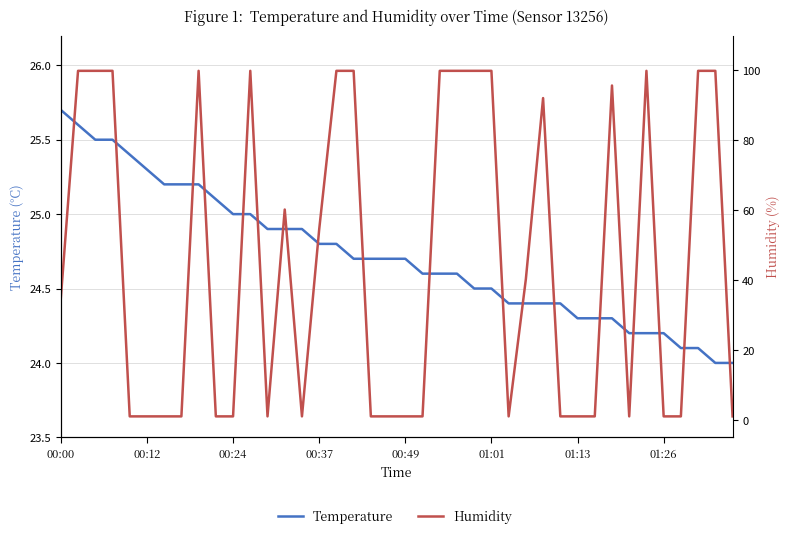

Reading right to left, transcribe all the data shown in this chart.

Temperature: 24.0	24.0	24.1	24.1	24.2	24.2	24.2	24.3	24.3	24.3	24.4	24.4	24.4	24.4	24.5	24.5	24.6	24.6	24.6	24.7	24.7	24.7	24.7	24.8	24.8	24.9	24.9	24.9	25.0	25.0	25.1	25.2	25.2	25.2	25.3	25.4	25.5	25.5	25.6	25.7
Humidity: 1.0	99.9	99.9	1.0	1.0	99.9	1.0	95.7	1.0	1.0	1.0	92.1	40.3	1.0	99.9	99.9	99.9	99.9	1.0	1.0	1.0	1.0	99.9	99.9	54.5	1.0	60.2	1.0	99.9	1.0	1.0	99.9	1.0	1.0	1.0	1.0	99.9	99.9	99.9	34.8